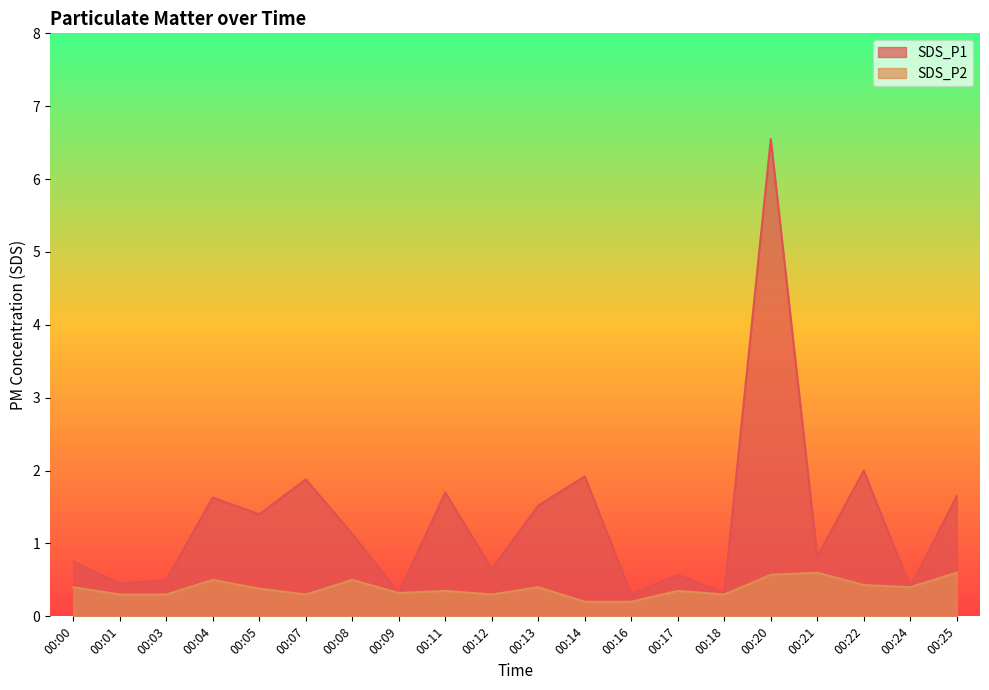

True or false: SDS_P2 and SDS_P1 intersect in this chart.

False